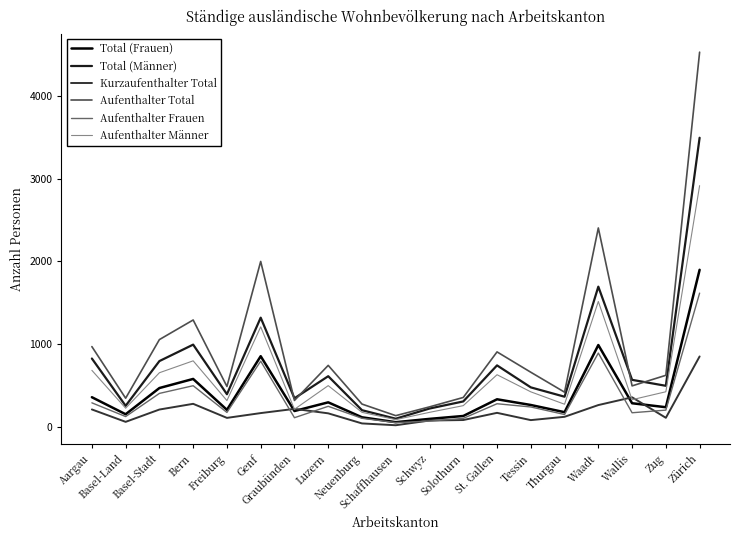

Count the number of categories in the chart.

19